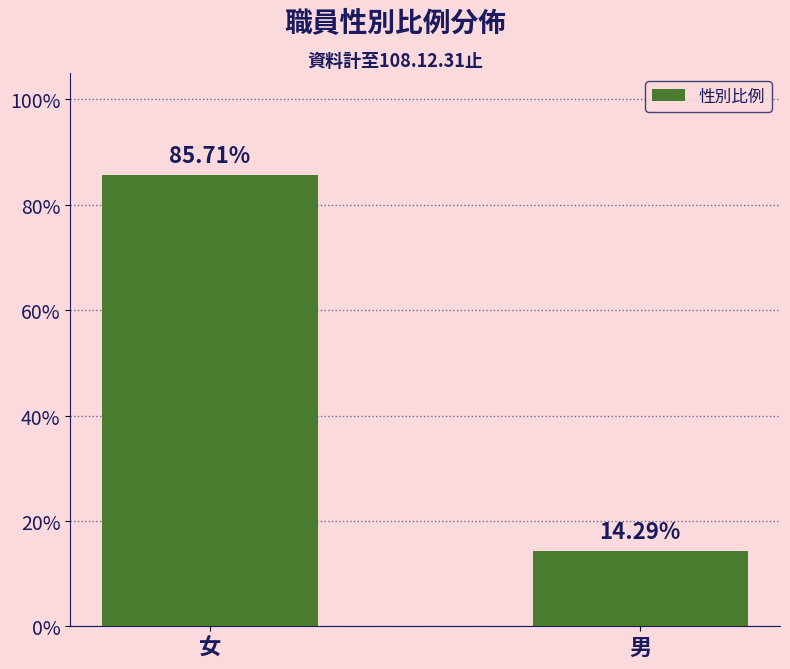

What is the label of the 2nd bar from the right?

女